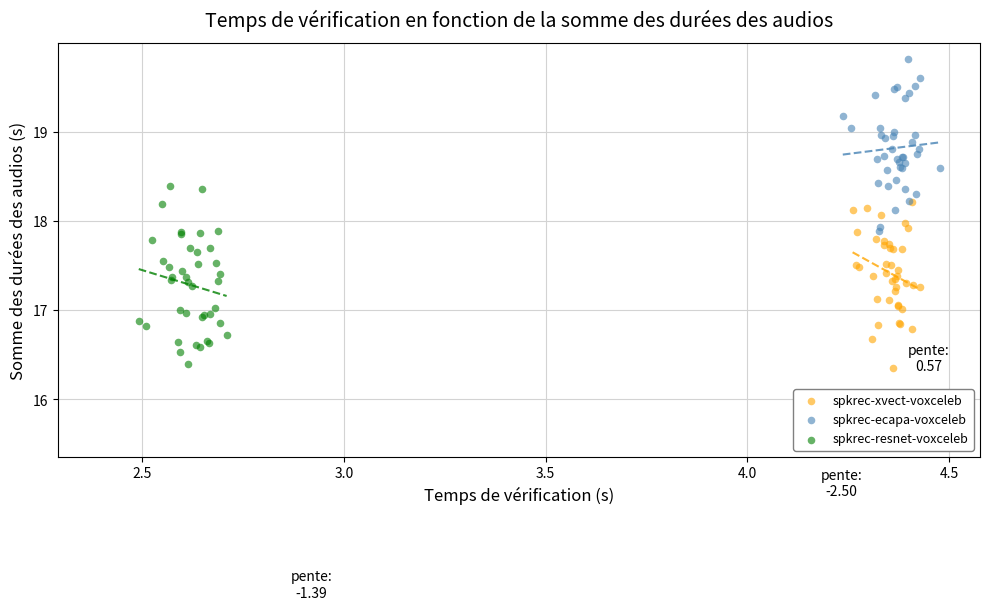

Which series contains the lowest Y value?

spkrec-xvect-voxceleb